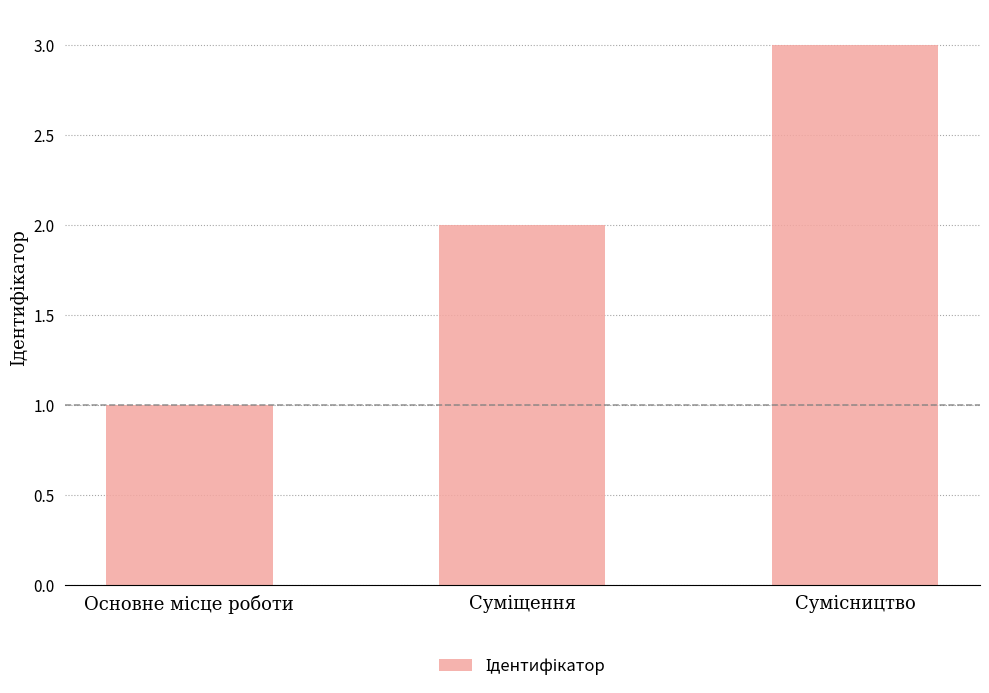

What is the maximum value shown in the chart?

3